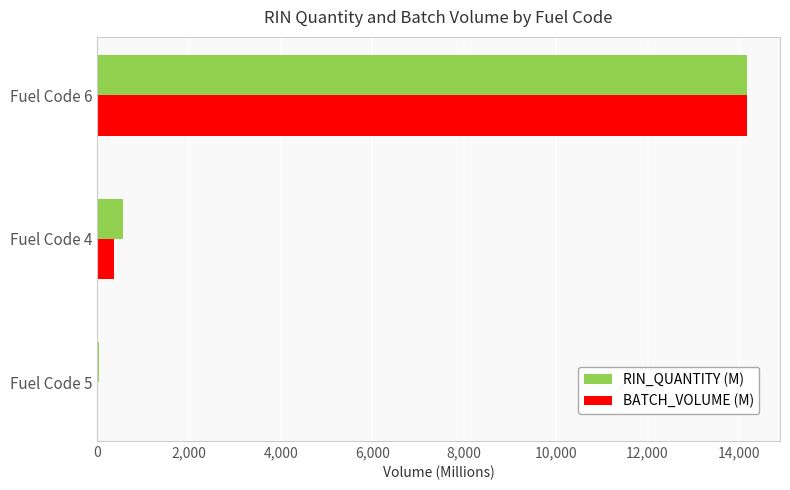

What is the sum of all RIN_QUANTITY (M) values?

14767.1